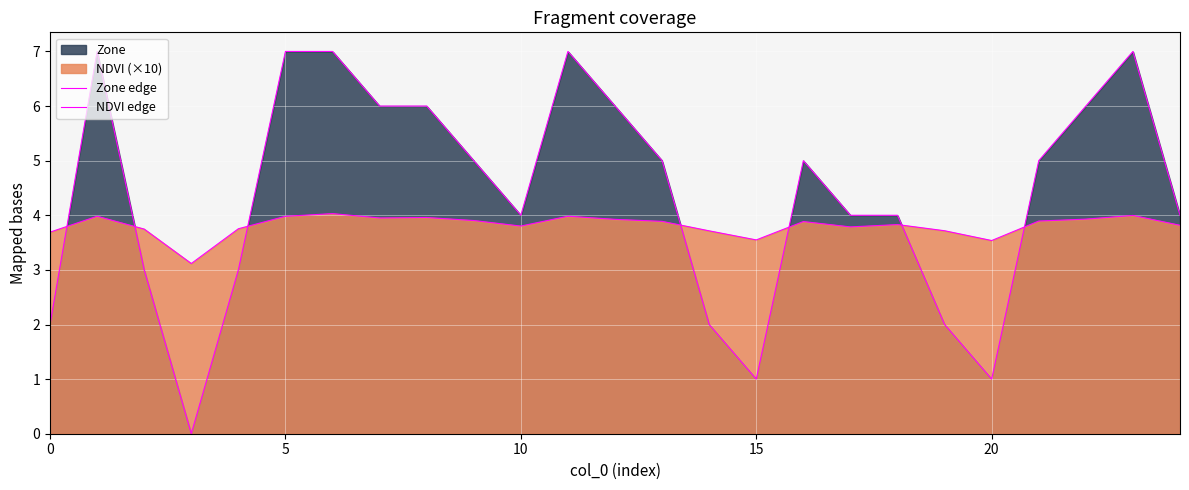

Rank the series at 11 from lowest to highest value.

NDVI edge, Zone edge